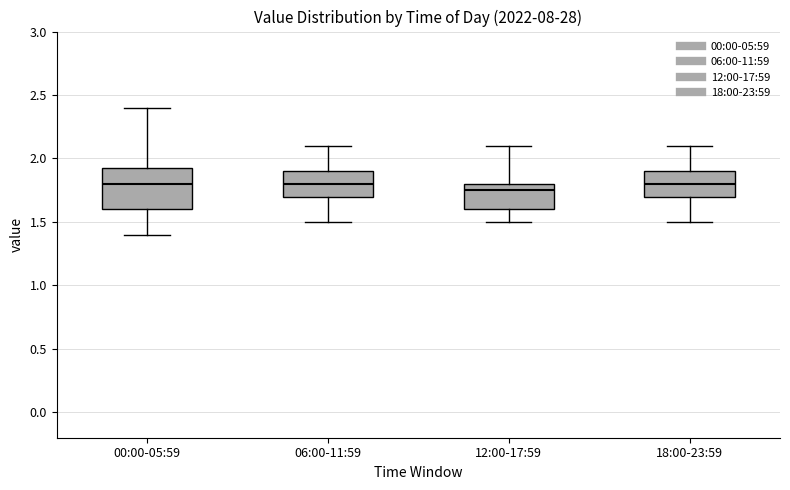

Which box has the lowest median line?

12:00-17:59